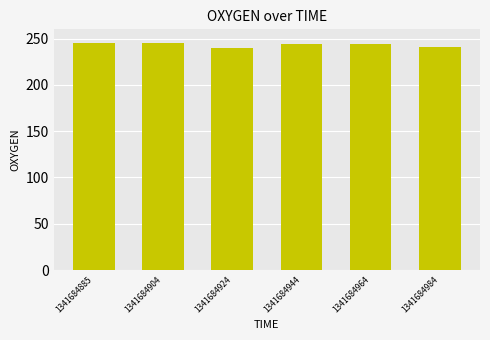

Are the bars grouped side by side (vs. stacked)?

No